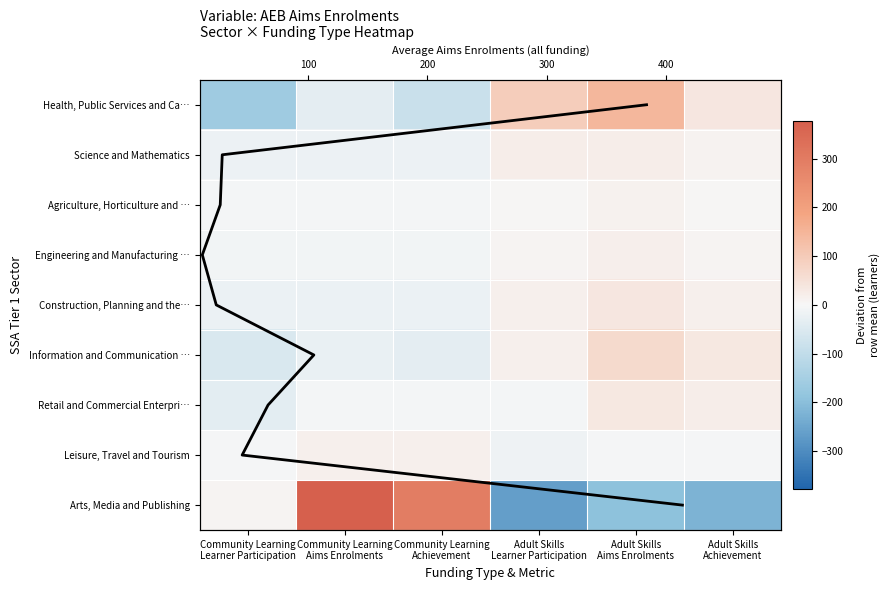

What is the total value across all series at Community Learning Learner Participation?

-313.3